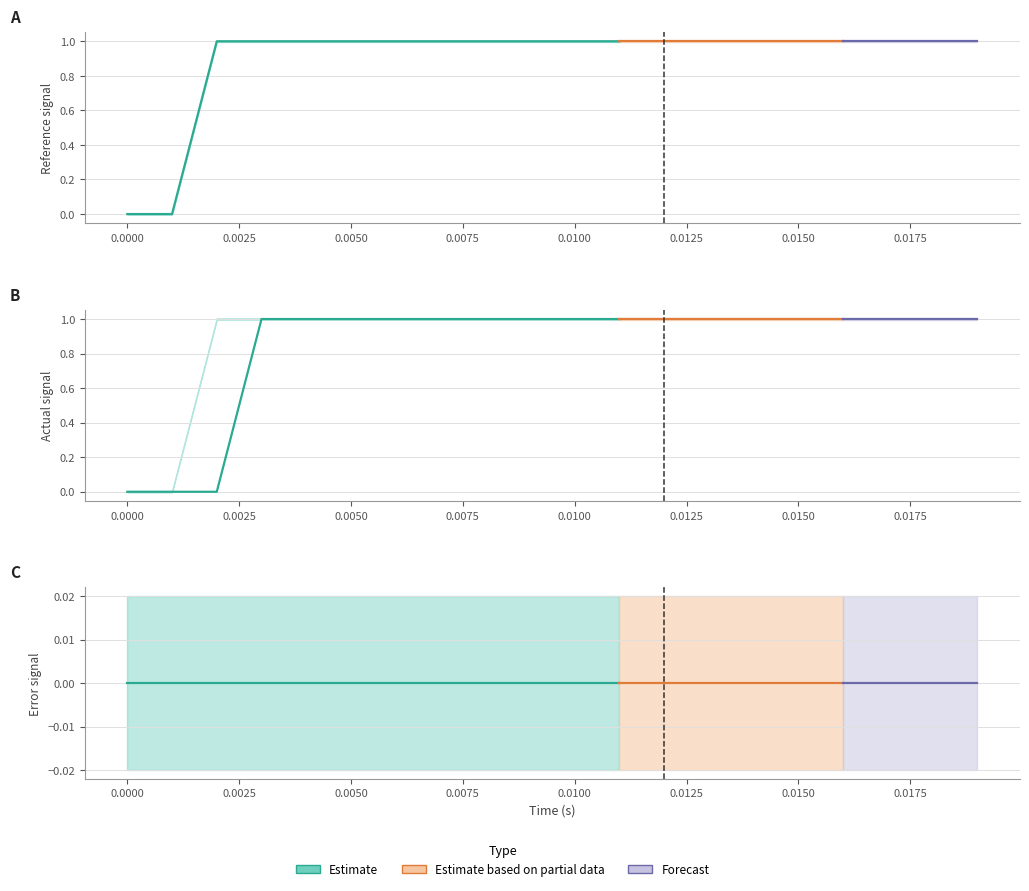

What is the difference between the highest and lowest values at 14?

1.0